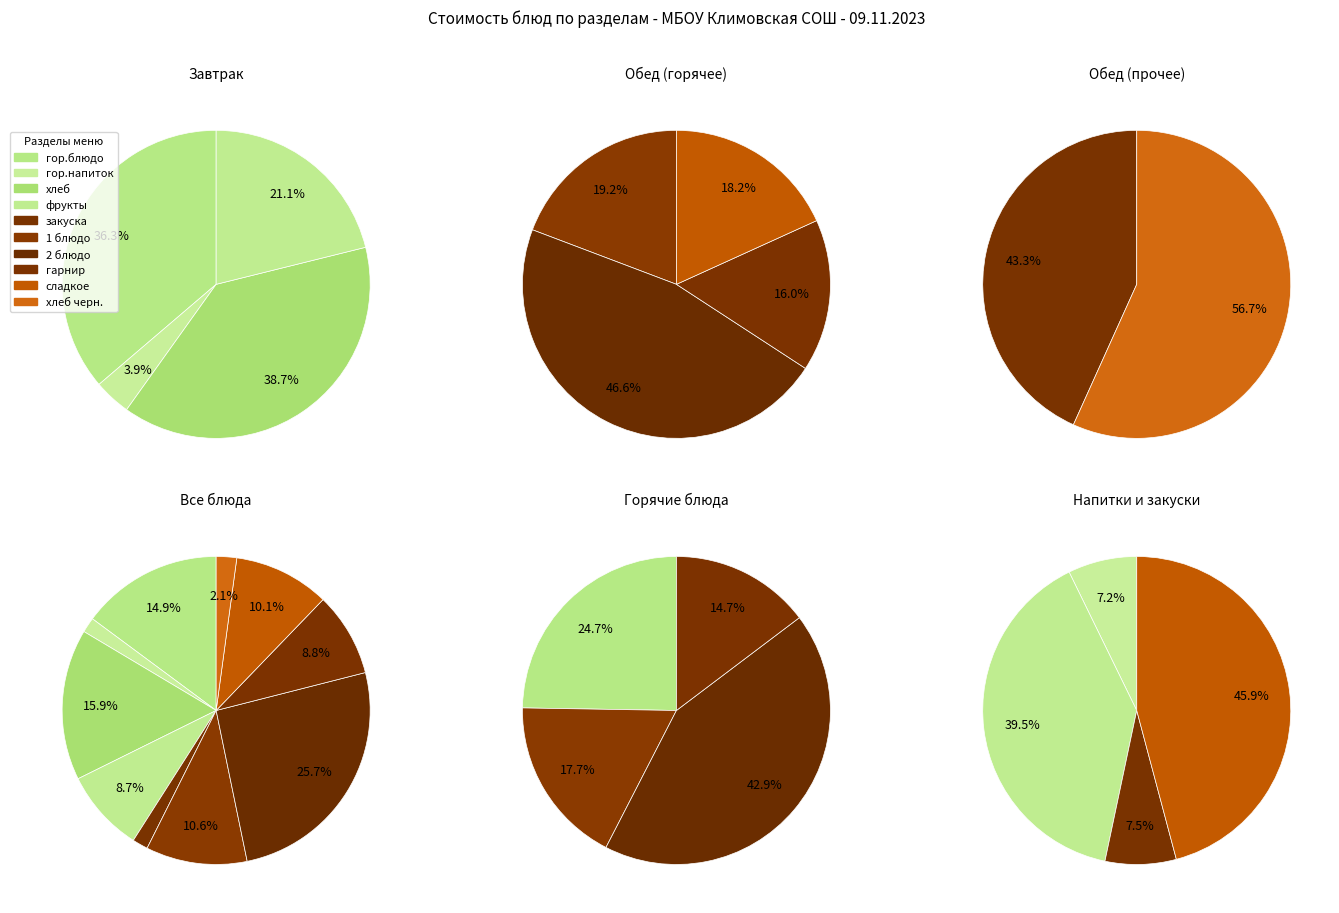

Which category has the biggest portion of the pie?

2 блюдо